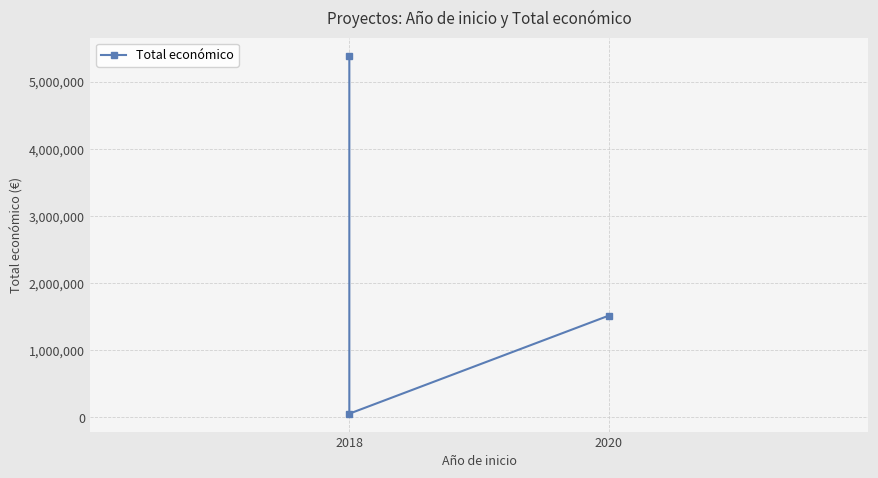

What is the label of the 1st point from the left?

2018